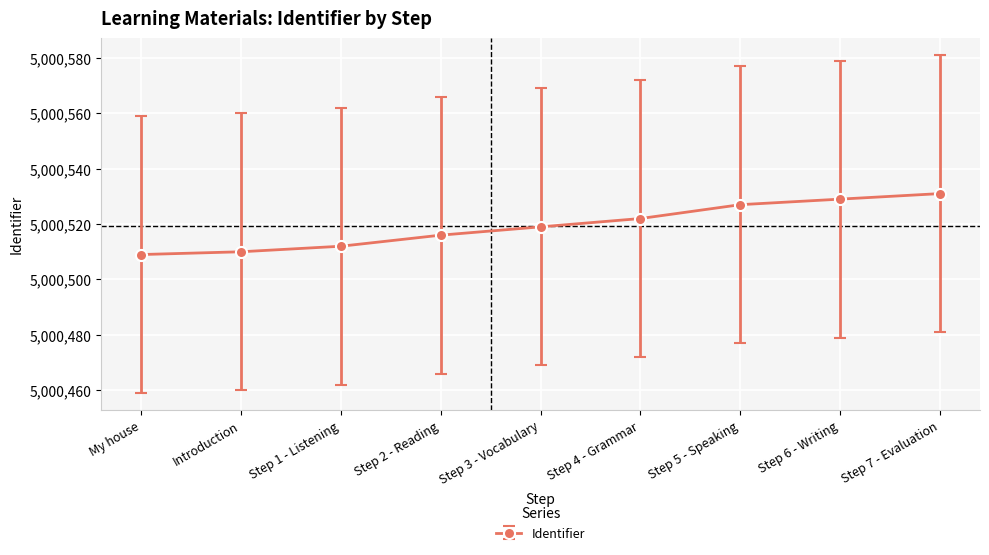

The chart shows a value of 2169419 at Step 7 - Evaluation. True or false?

False